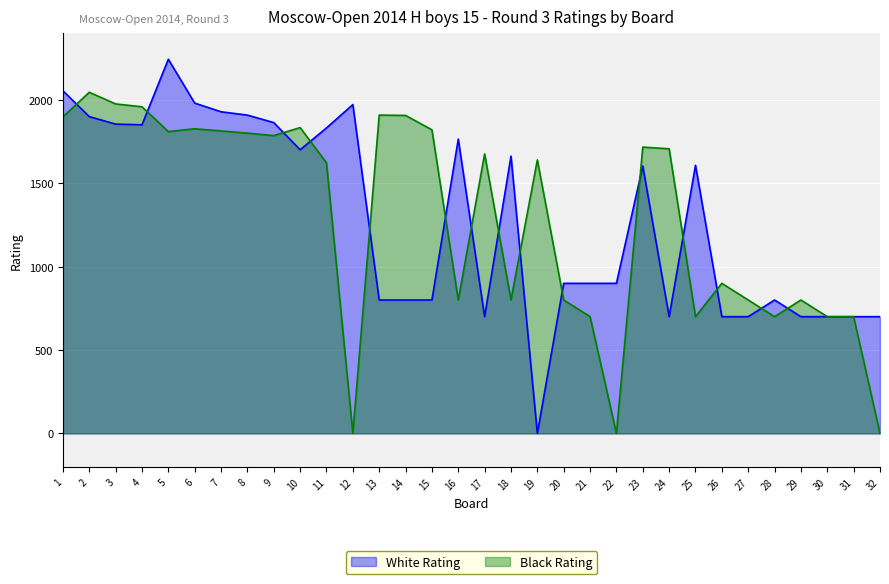

At which category does Black Rating reach its first local valley?

5